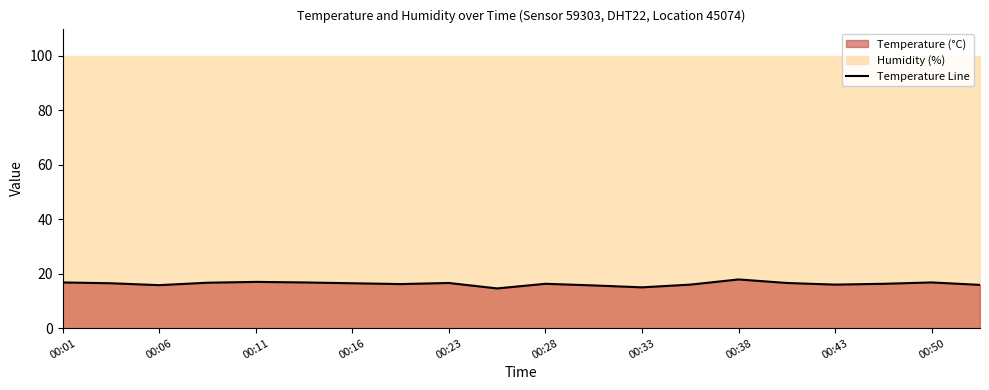

What is the minimum value shown in the chart?

14.6